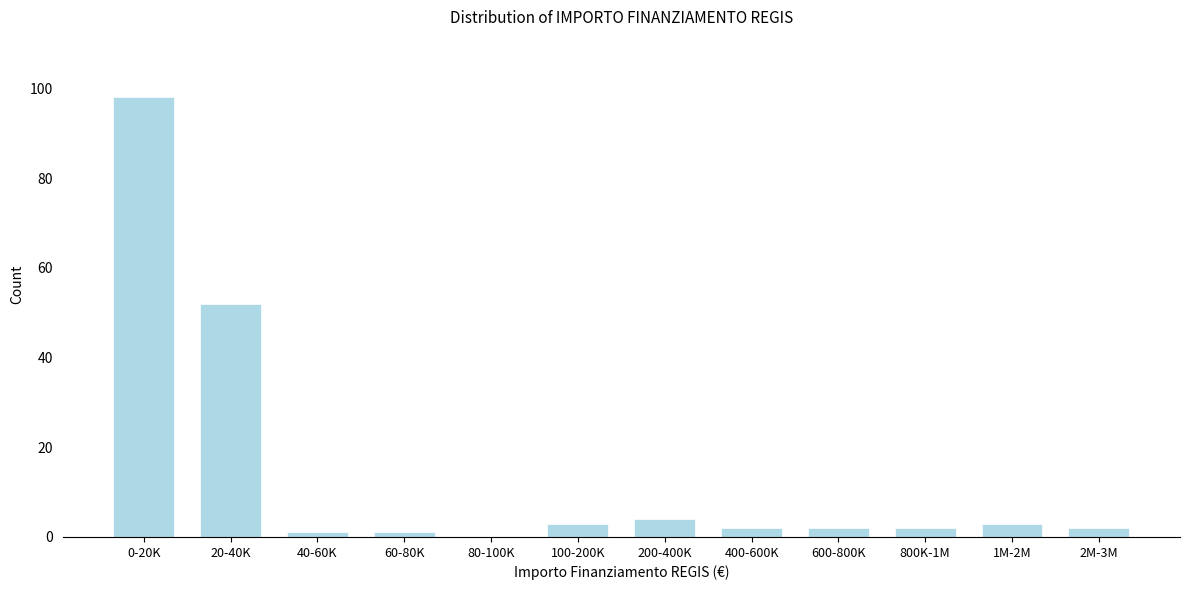

Reading left to right, extract all data points from this chart.

0-20K=98	20-40K=52	40-60K=1	60-80K=1	80-100K=0	100-200K=3	200-400K=4	400-600K=2	600-800K=2	800K-1M=2	1M-2M=3	2M-3M=2